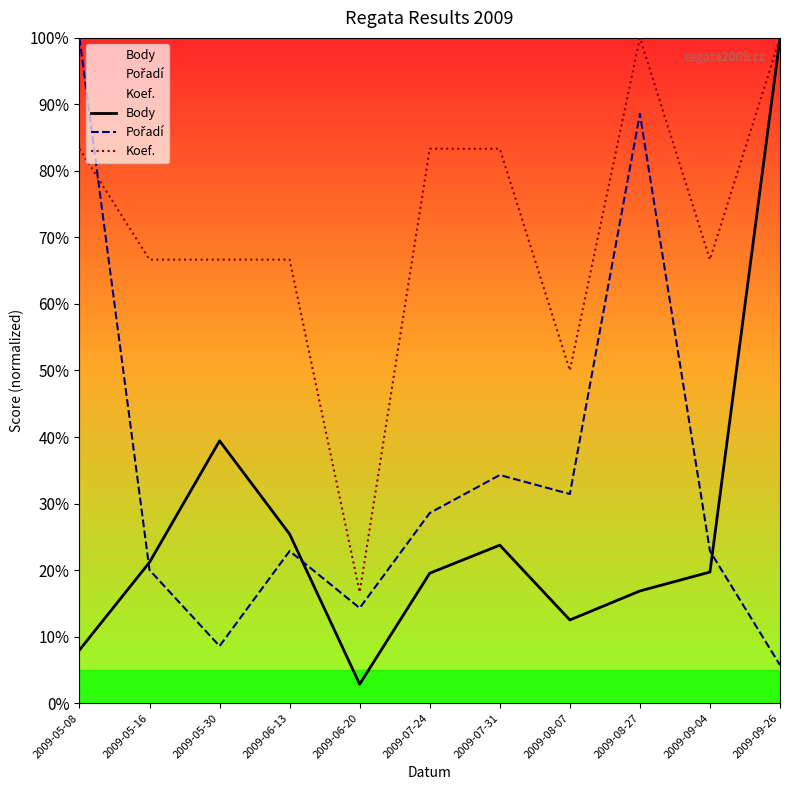

How many interior local valleys does the Body series have?

2